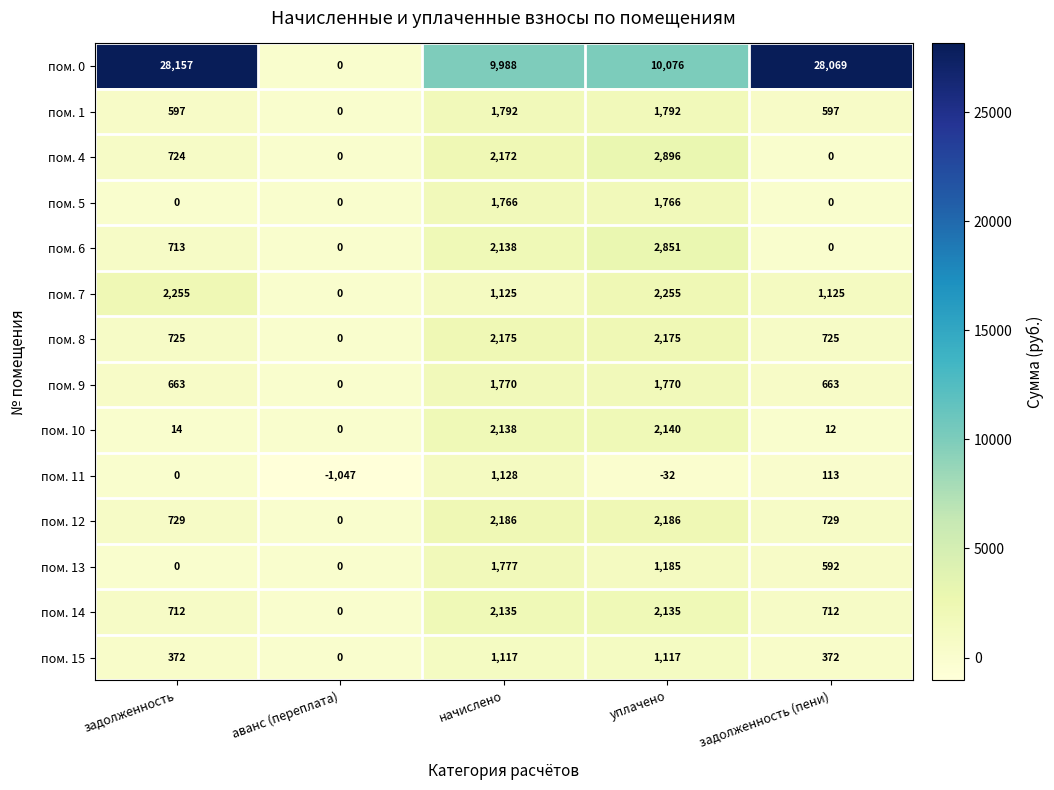

How many distinct data groups are displayed?

14